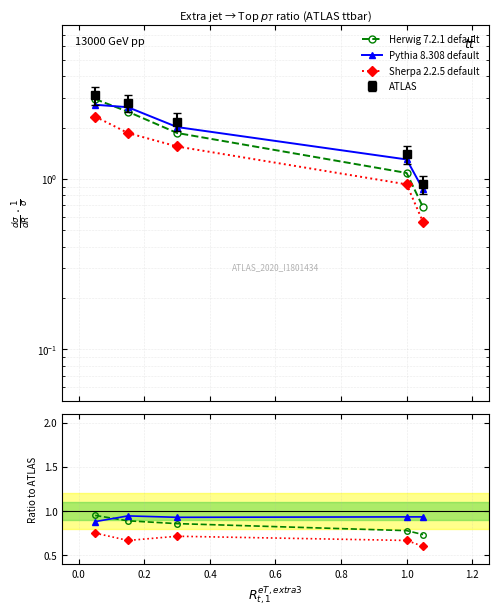

Reading left to right, list all the values displayed in this chart.

Herwig 7.2.1 default: 0.9	0.9	0.9	0.8	0.7
Pythia 8.308 default: 0.9	0.9	0.9	0.9	0.9
Sherpa 2.2.5 default: 0.8	0.7	0.7	0.7	0.6